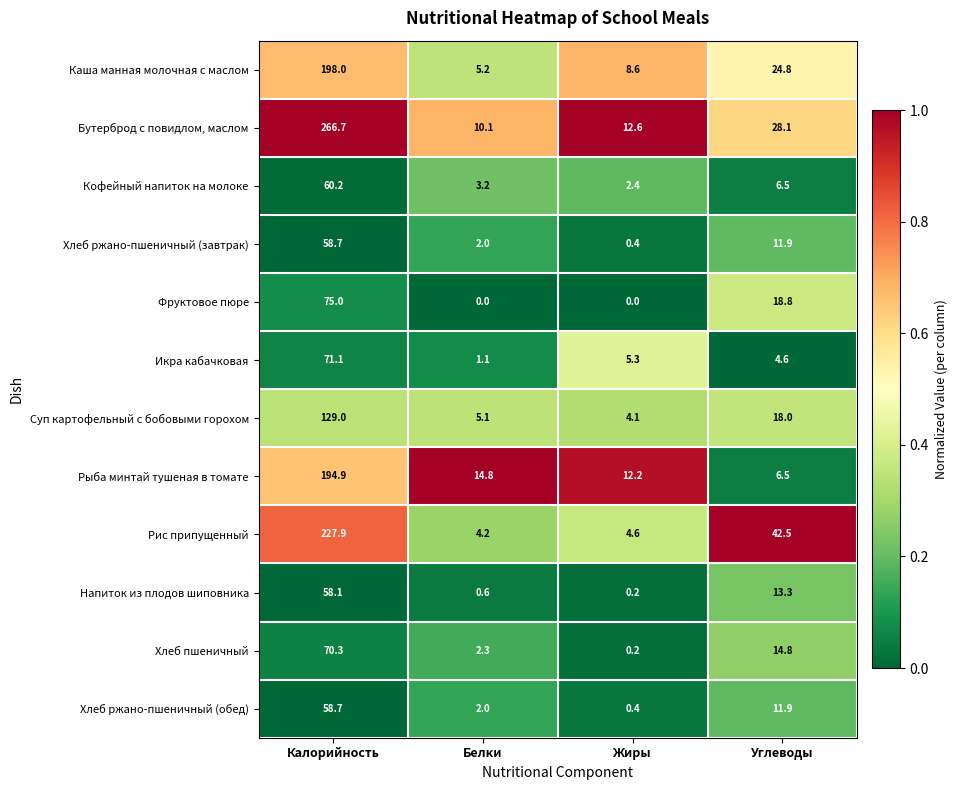

Between Жиры and Углеводы, which series saw the biggest shift?

Рис припущенный